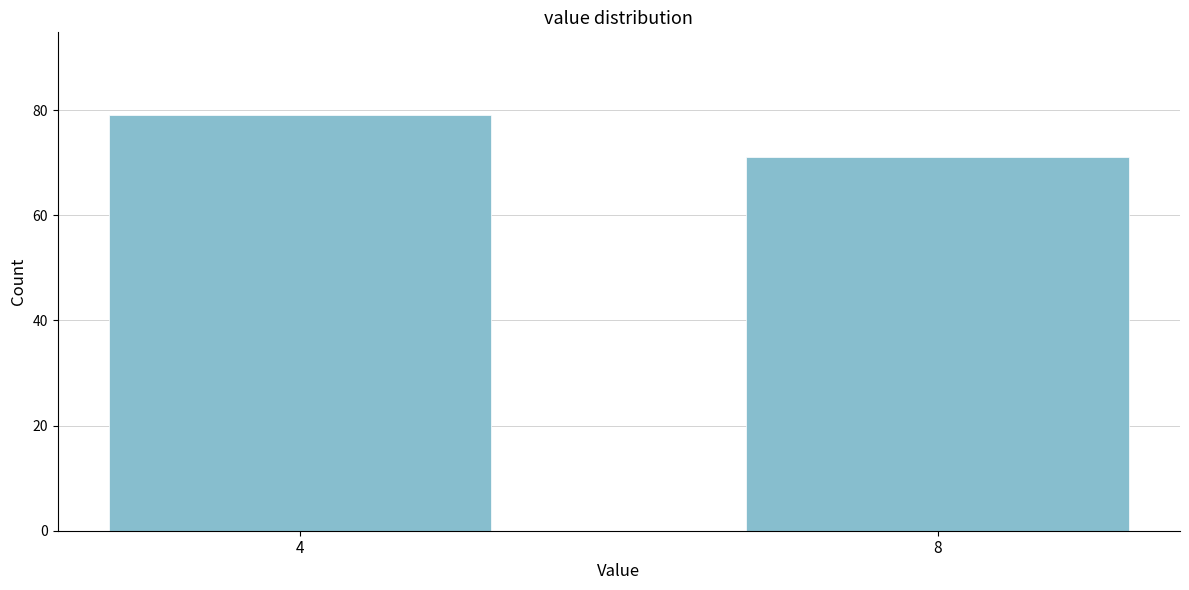

Reading left to right, transcribe all the data shown in this chart.

4=79	8=71